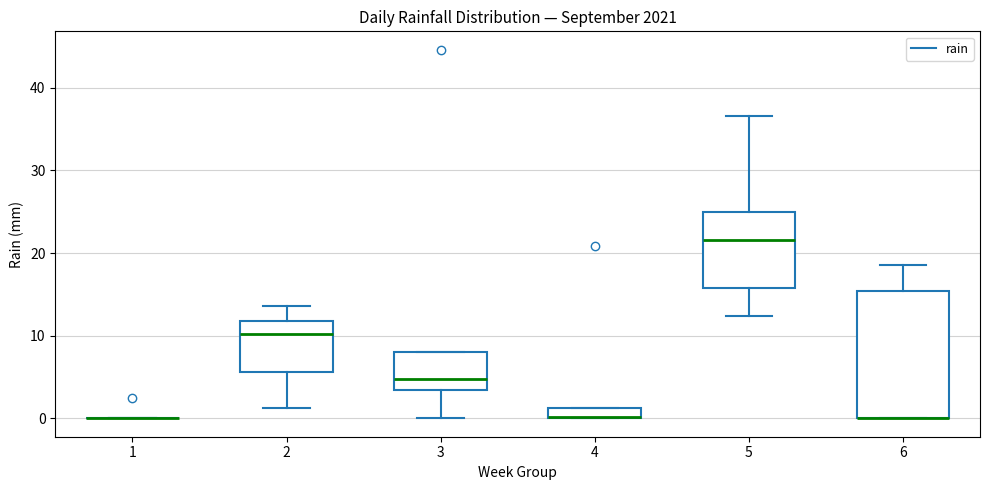

Comparing the boxes themselves (not the whiskers), which one is the tallest?

6